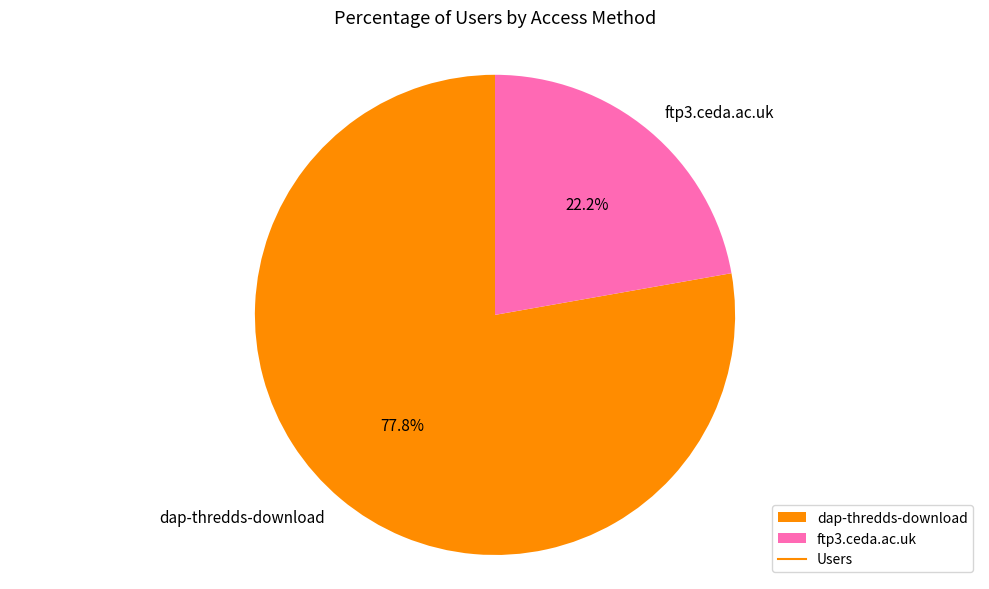

The ftp3.ceda.ac.uk slice represents 22% of the pie. True or false?

True